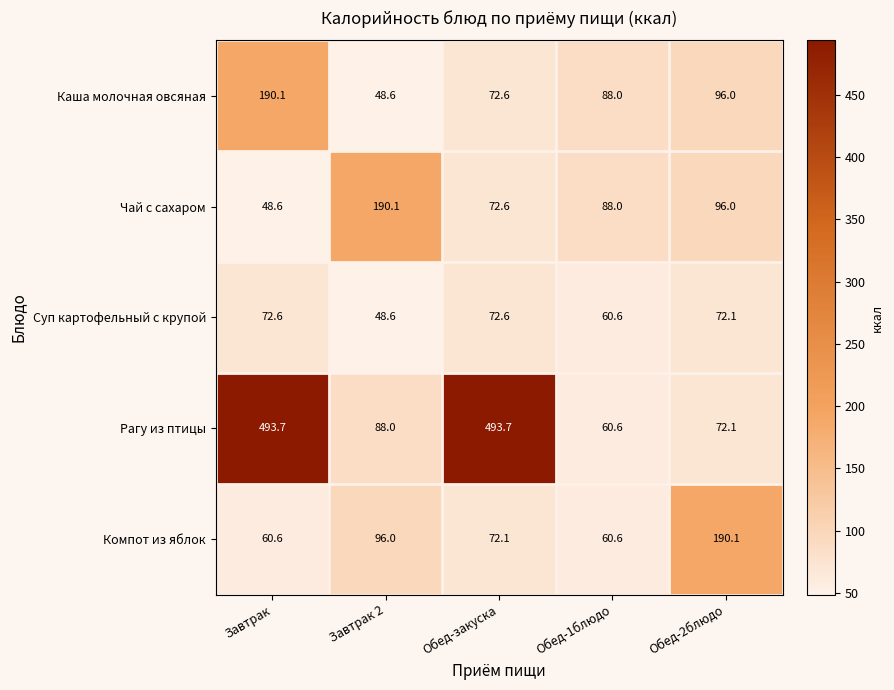

How many series are shown in this chart?

5